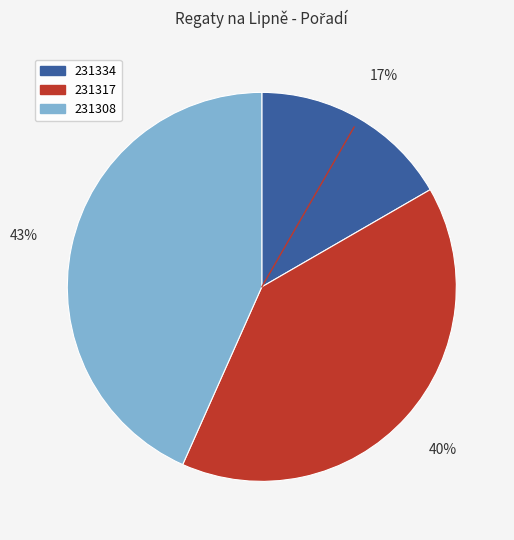

Which has a higher value, 231334 or 231308?

231308